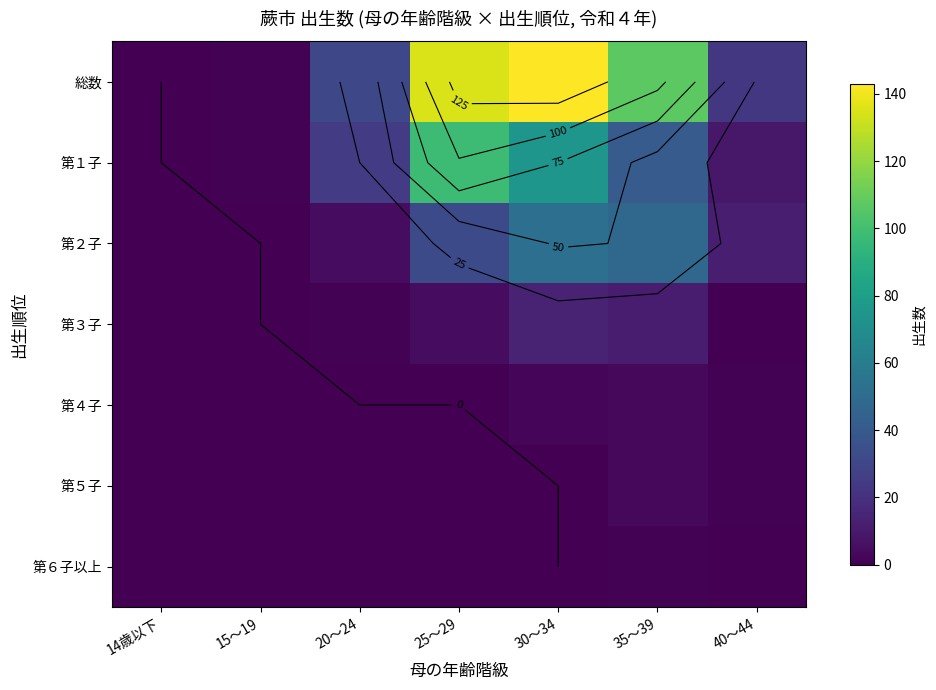

At how many categories does at least one series exceed 99?

3